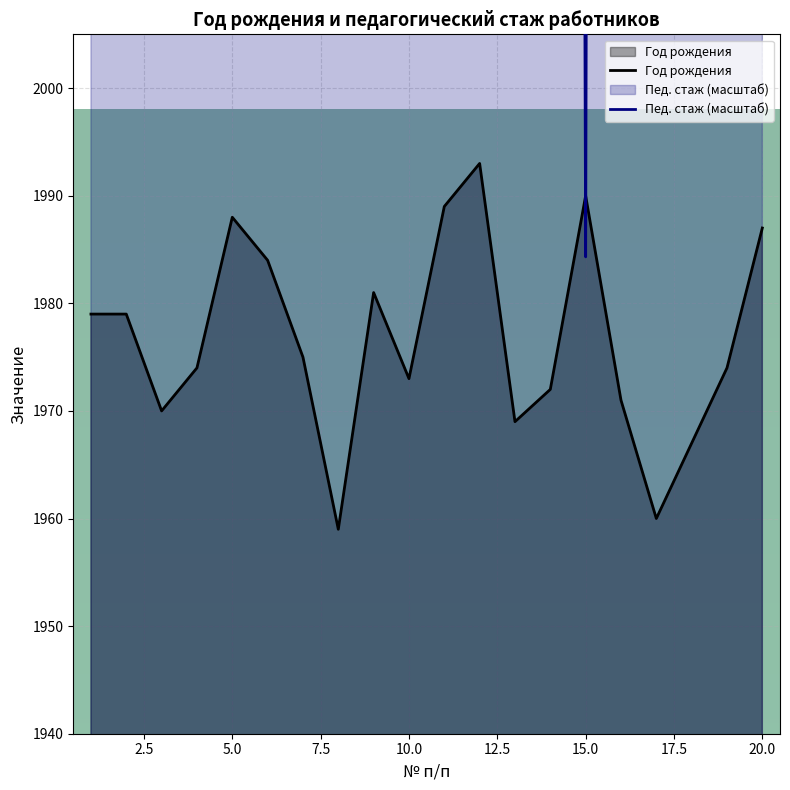

What is the average value of the Год рождения series?

1977